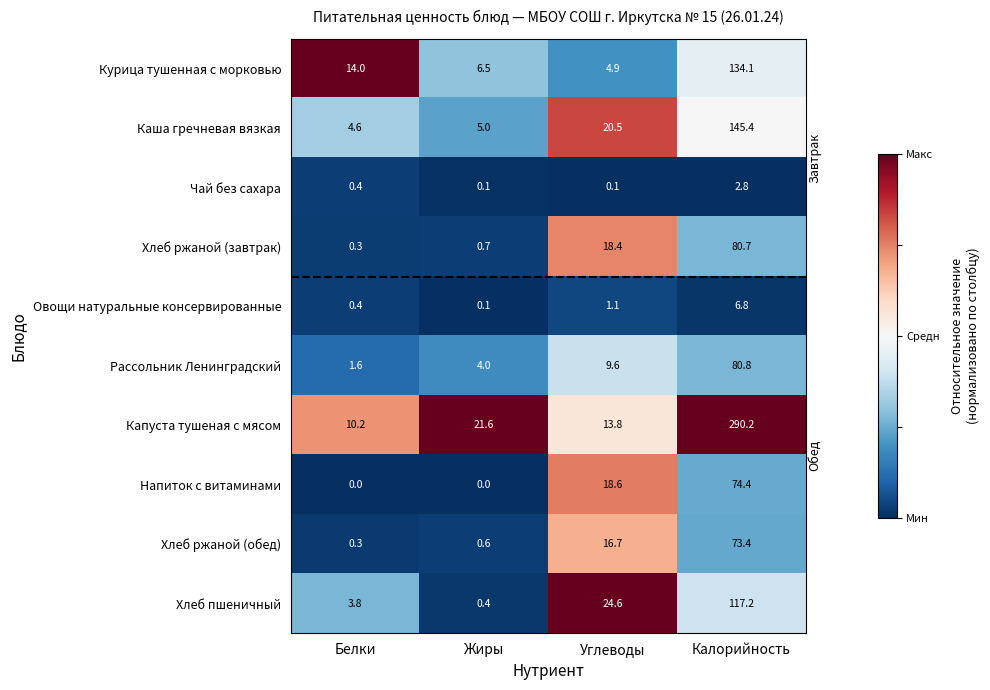

How many series are shown in this chart?

10